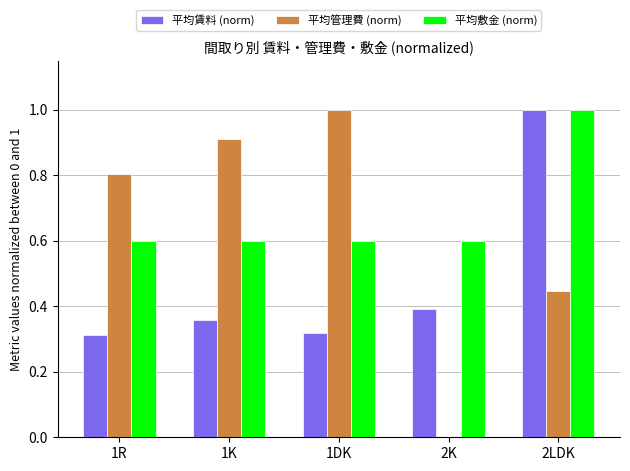

What is the sum of all 平均敷金 (norm) values?

3.4